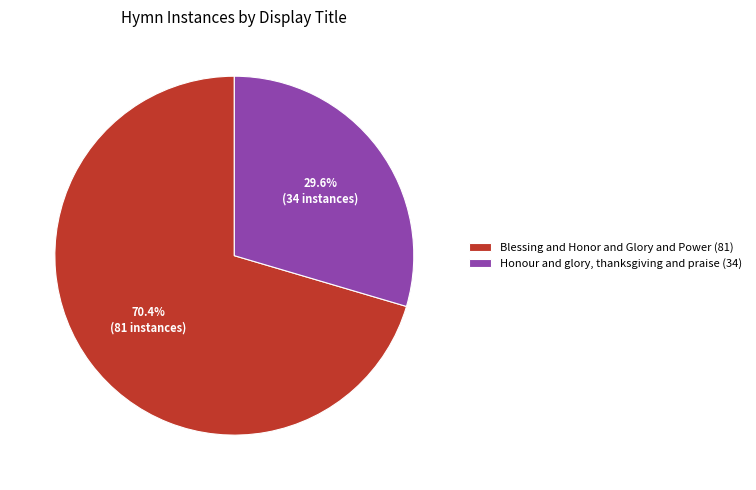

Is it true that Blessing and Honor and Glory and Power is 82% of the pie?

False